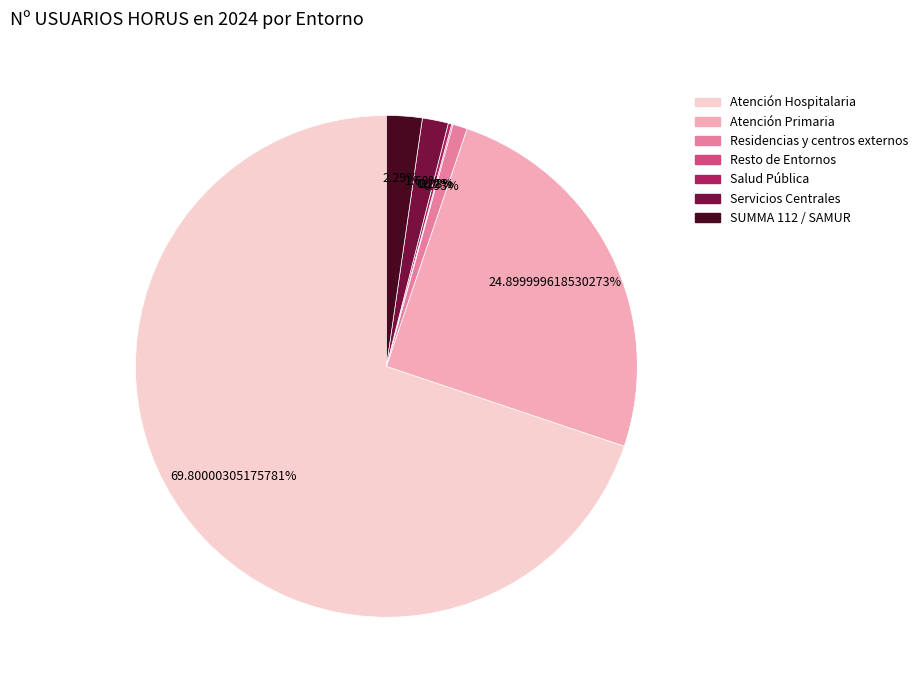

Which category has the biggest portion of the pie?

Atención Hospitalaria